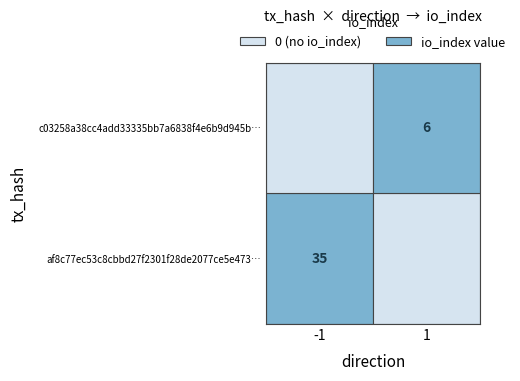

Reading right to left, transcribe all the data shown in this chart.

af8c77ec53c8cbbd27f2301f28de2077ce5e473: io_index=35	direction=-1
c03258a38cc4add33335bb7a6838f4e6b9d945b: io_index=6	direction=1